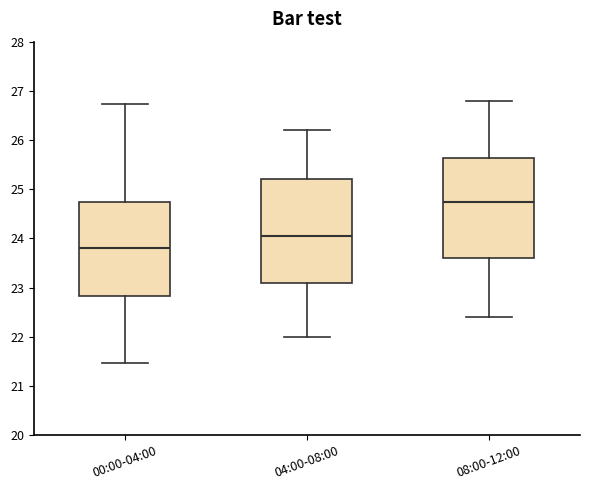

Where is the upper edge of the box for 04:00-08:00 on the y-axis? The values are not printed on the chart, so give them approximately, as read against the axis.

25.2